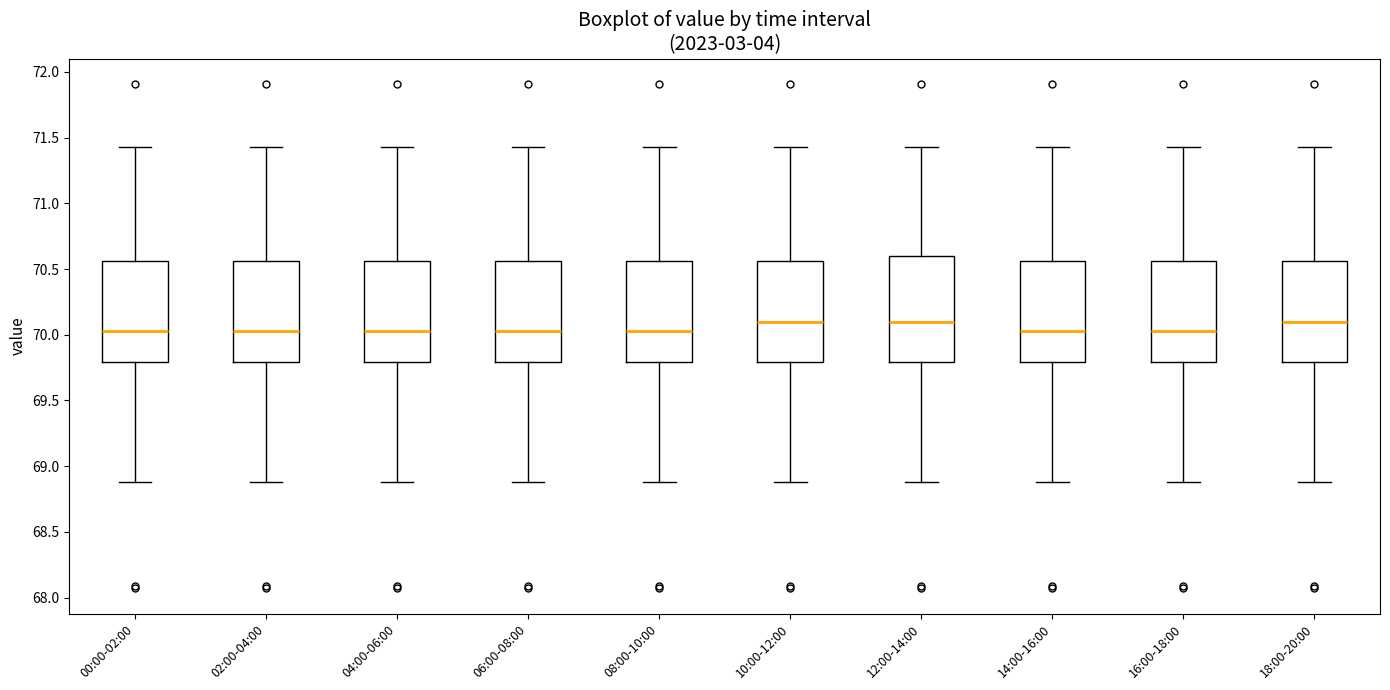

Where is the upper edge of the box for 08:00-10:00 on the y-axis? The values are not printed on the chart, so give them approximately, as read against the axis.

70.55